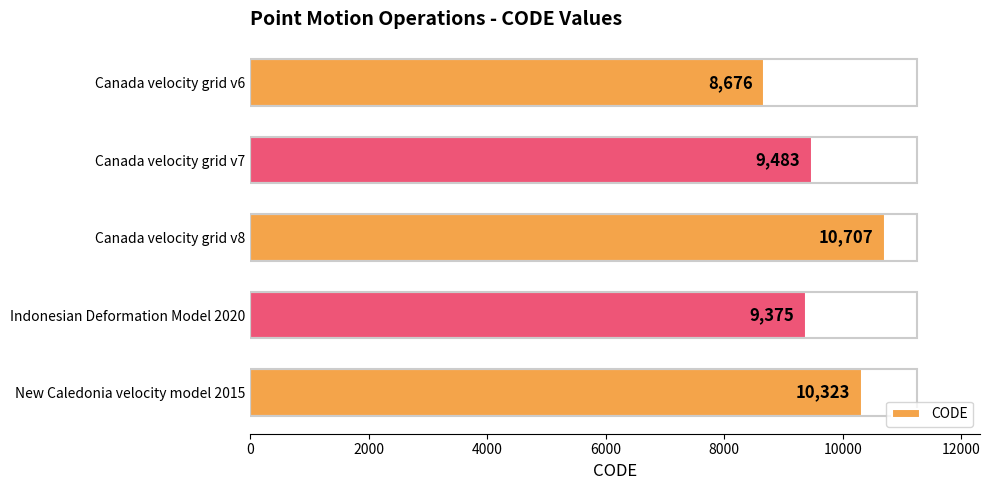

What is the ratio of the value at Canada velocity grid v8 to the value at Indonesian Deformation Model 2020?

1.1